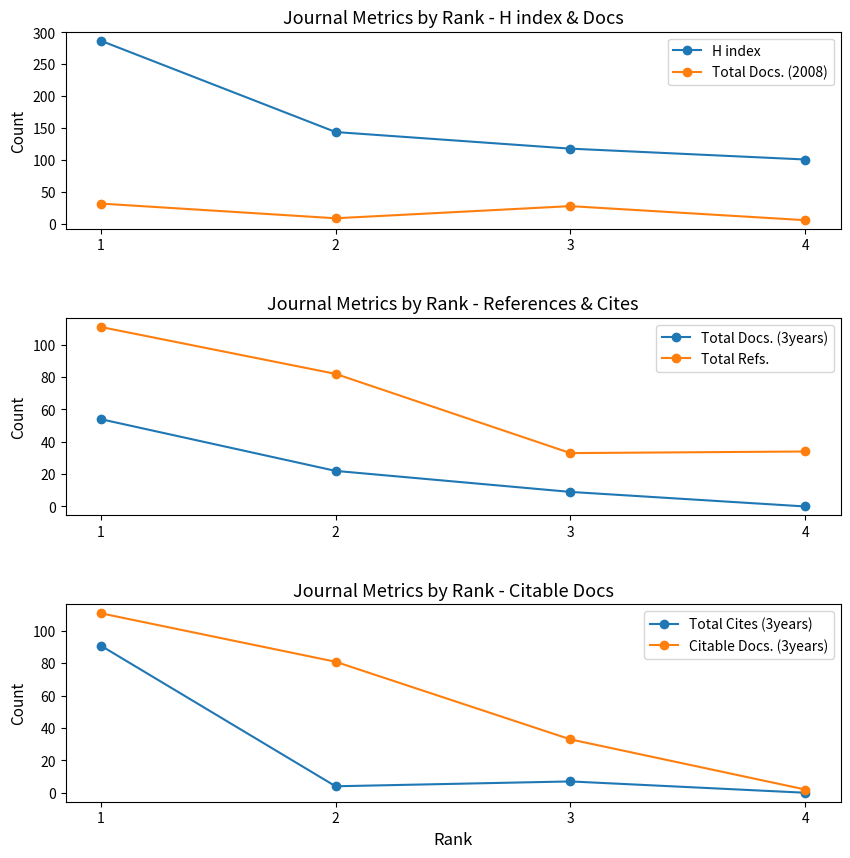

Which label corresponds to the smallest value in the chart?

4